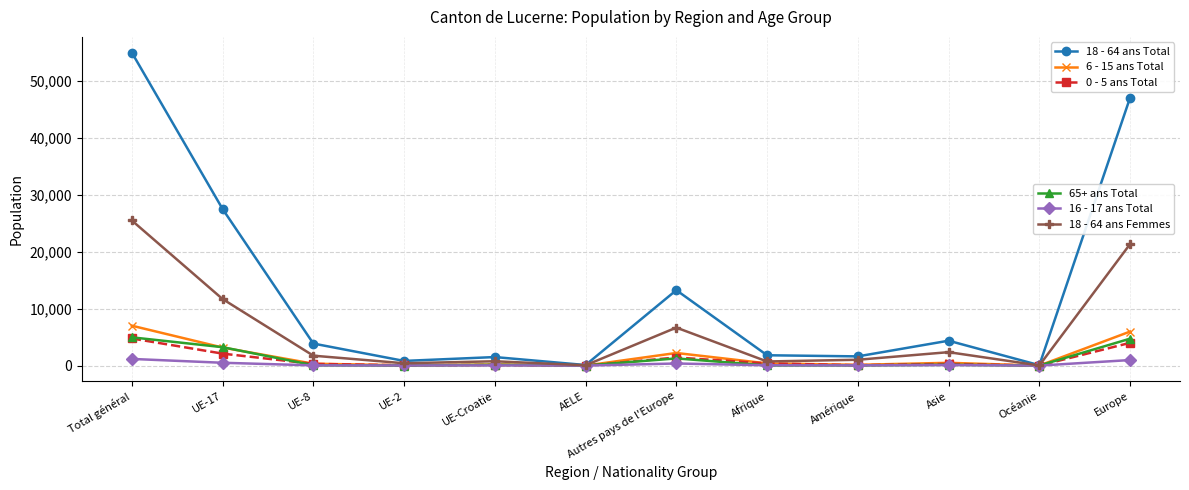

At which category is the sum across all series the highest?

Total général